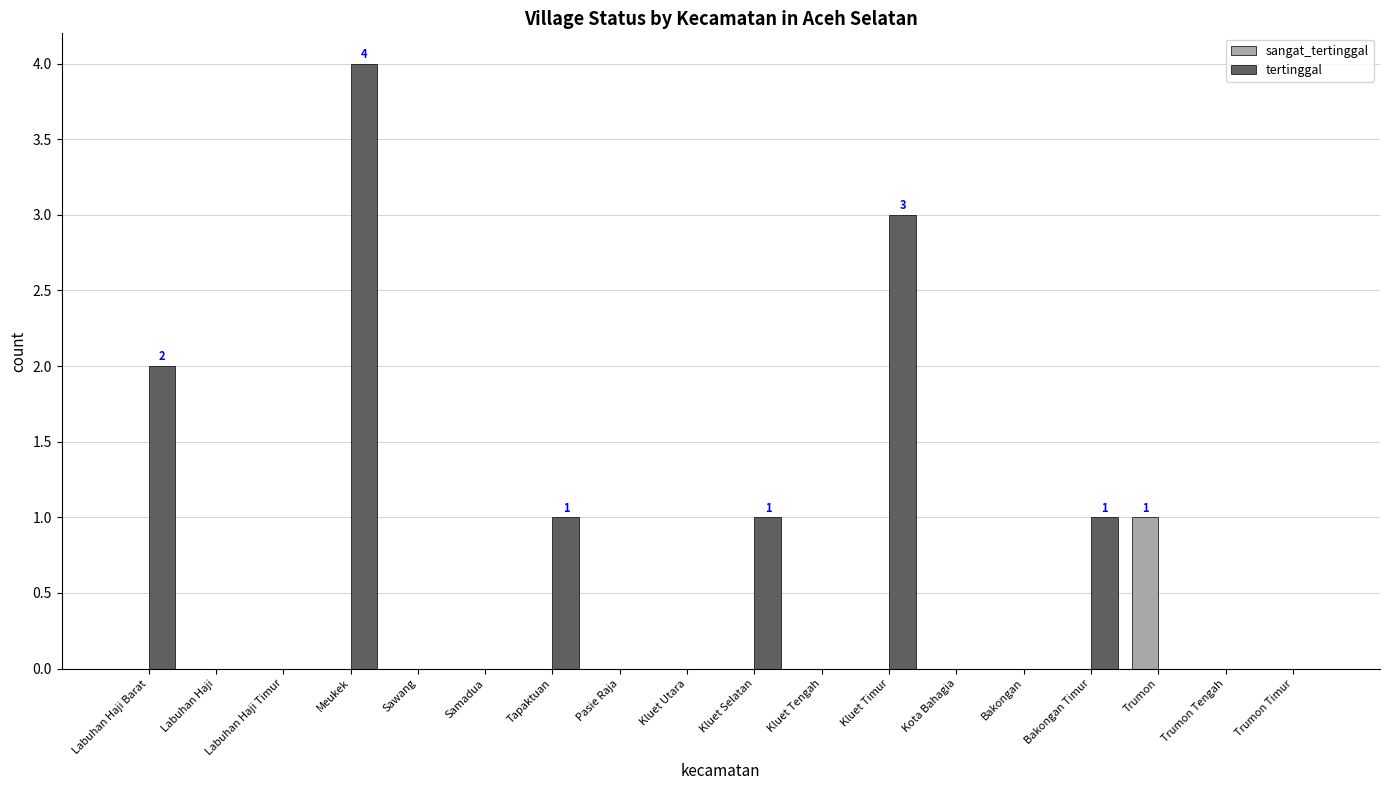

Which series has the largest total across all categories?

tertinggal